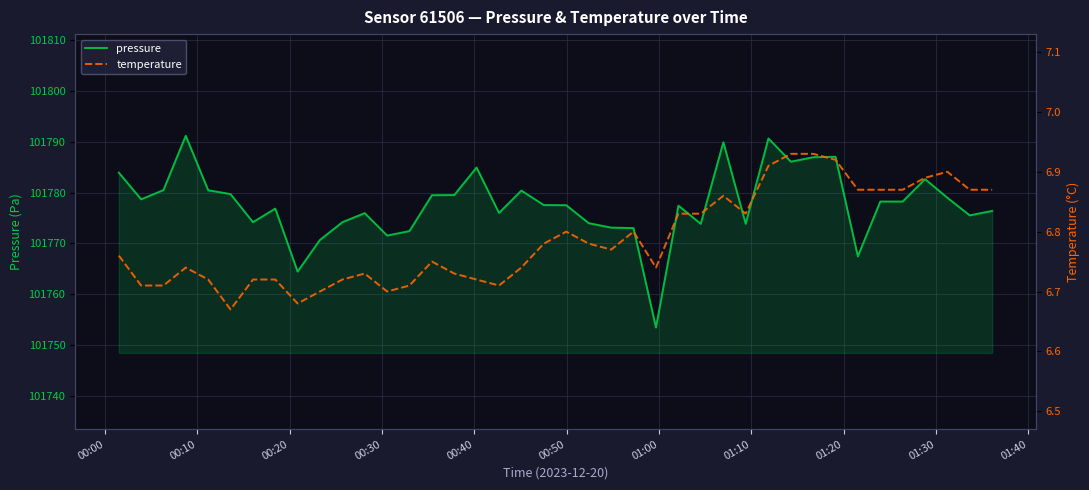

How many data points in pressure are less than 101777?

18